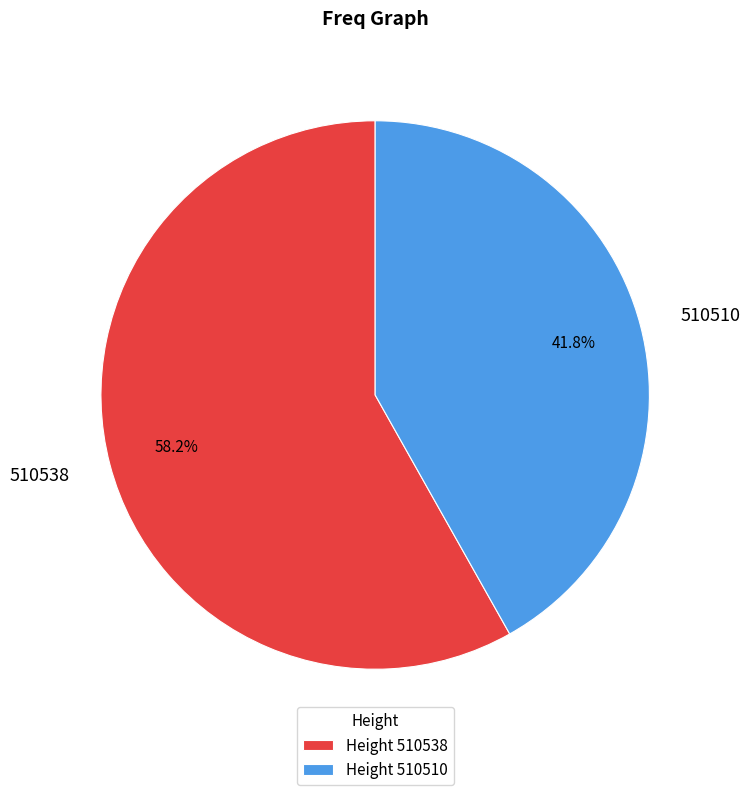

Approximately how many times larger is the value at 510538 compared to 510510?

1.4